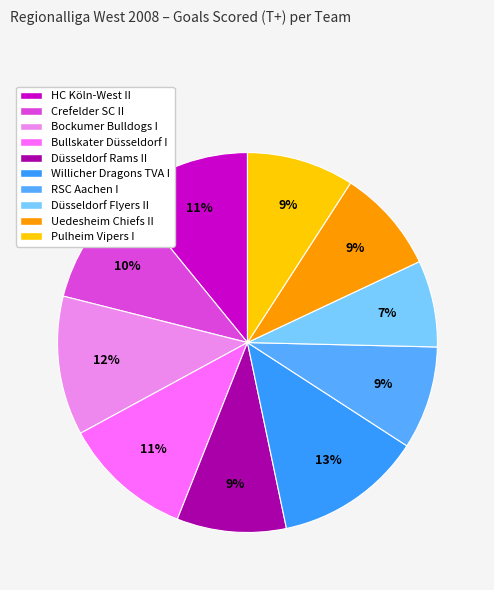

What percentage is the Düsseldorf Rams II slice, to the nearest percent?

9%